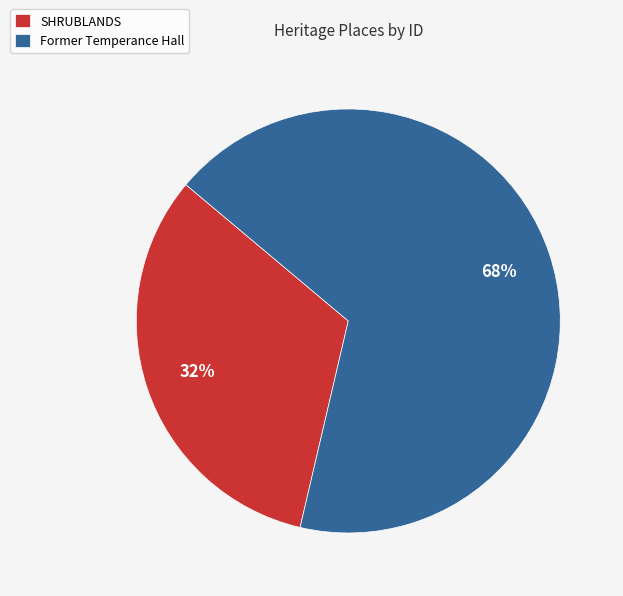

To the nearest percent, what is the average slice percentage?

50%